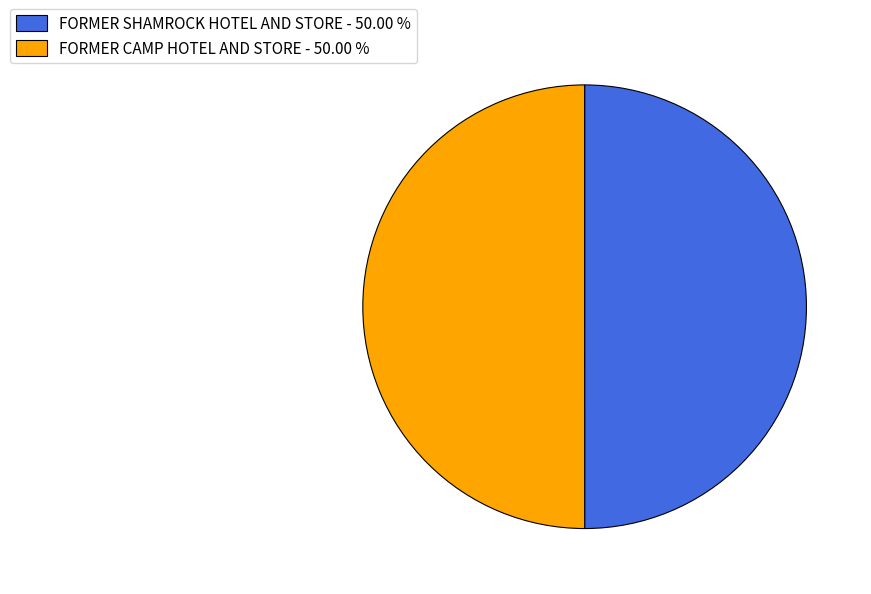

Do FORMER SHAMROCK HOTEL AND STORE - 50.00 % and FORMER CAMP HOTEL AND STORE - 50.00 % together represent more than half of the pie?

Yes